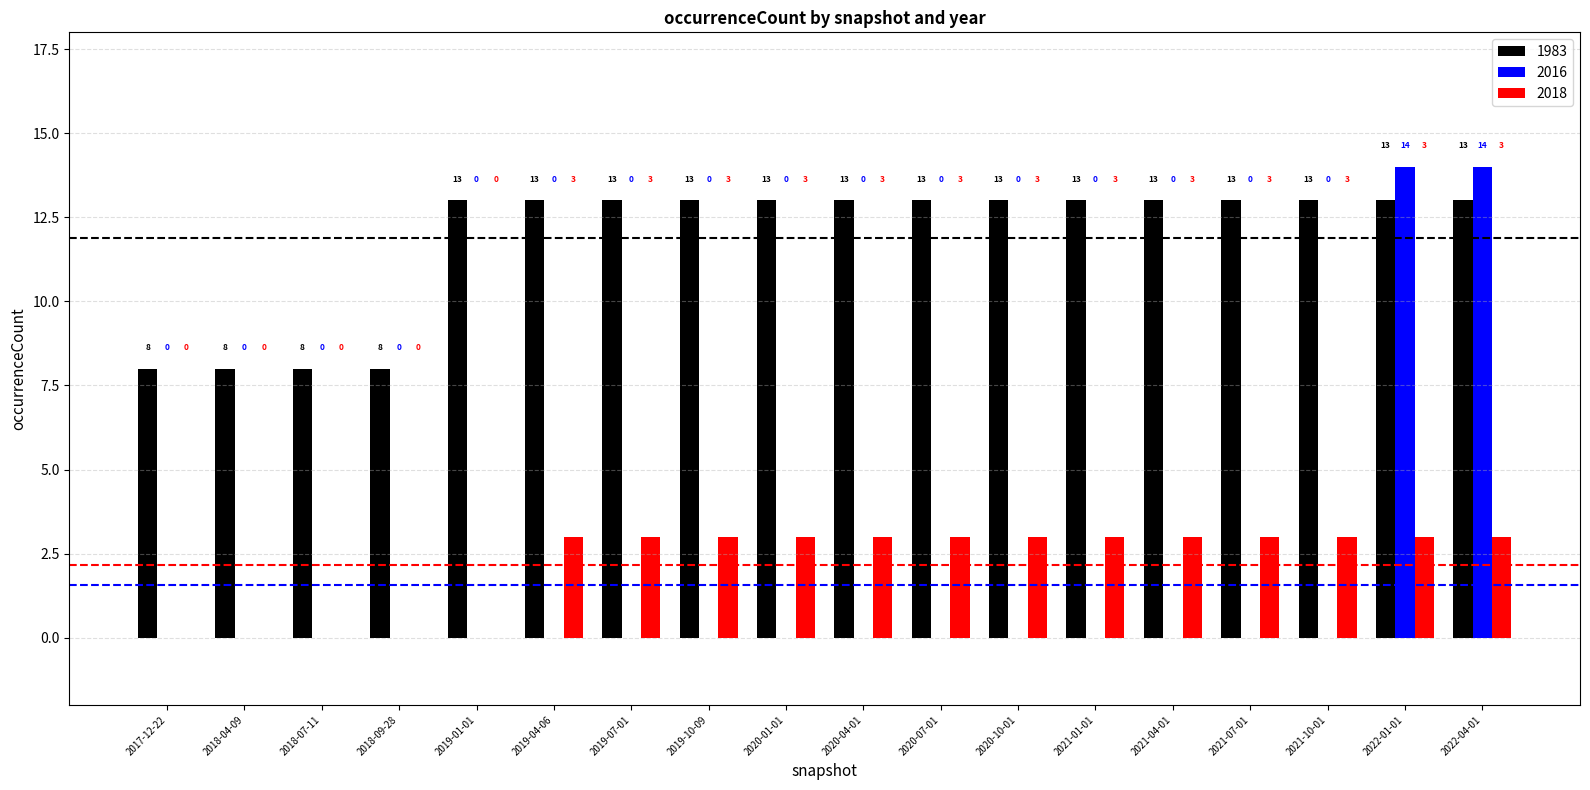

How many groups of bars are there?

18